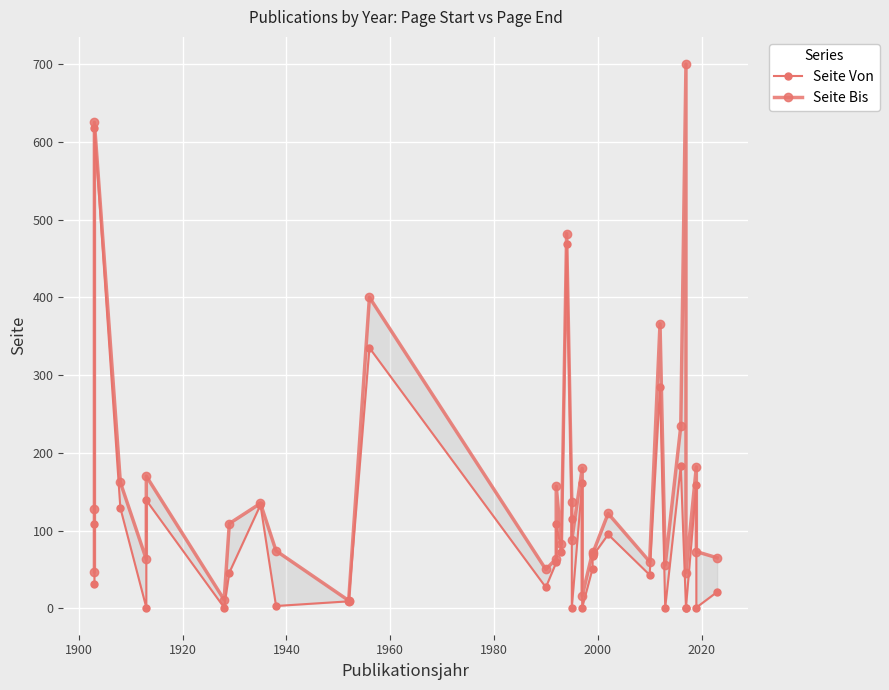

How many lines are shown in the chart?

2